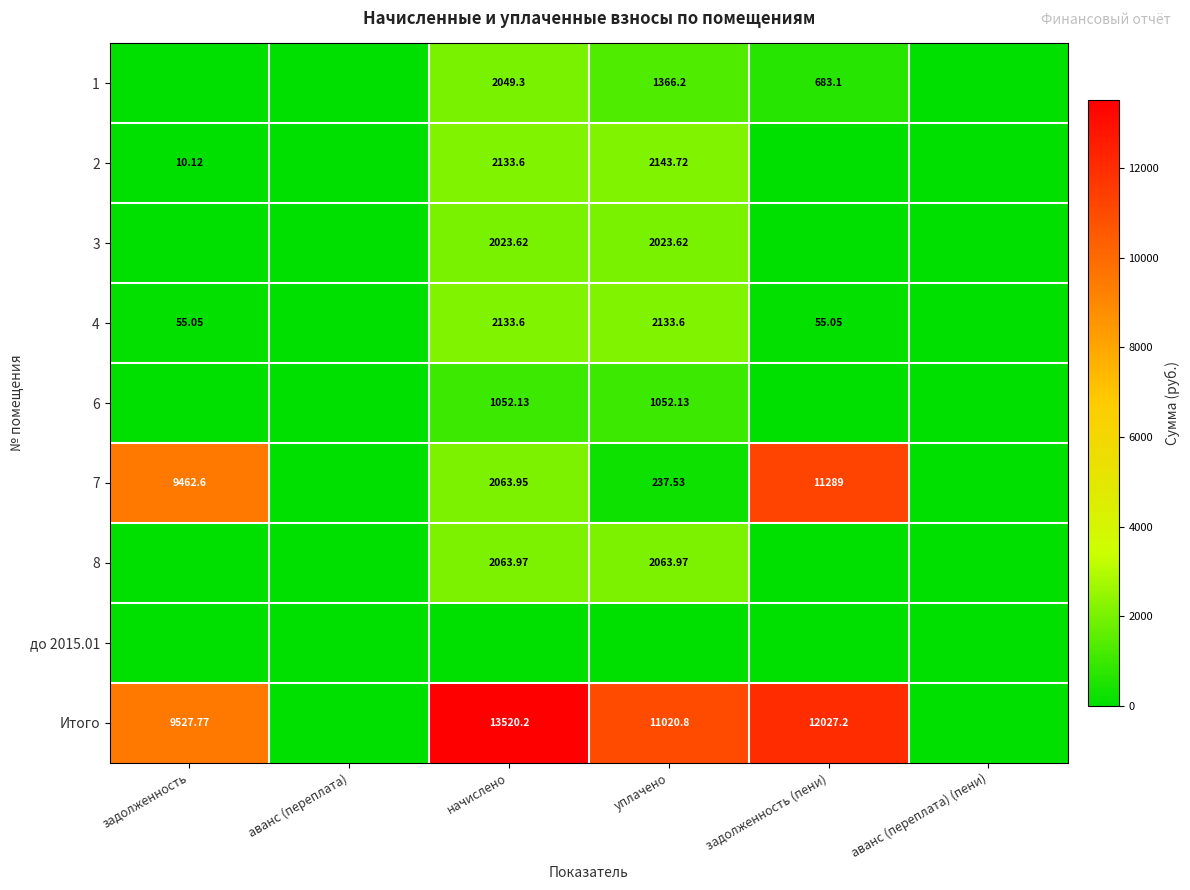

Rank the categories by 4 value from lowest to highest.

аванс (переплата), аванс (переплата) (пени), задолженность, задолженность (пени), начислено, уплачено